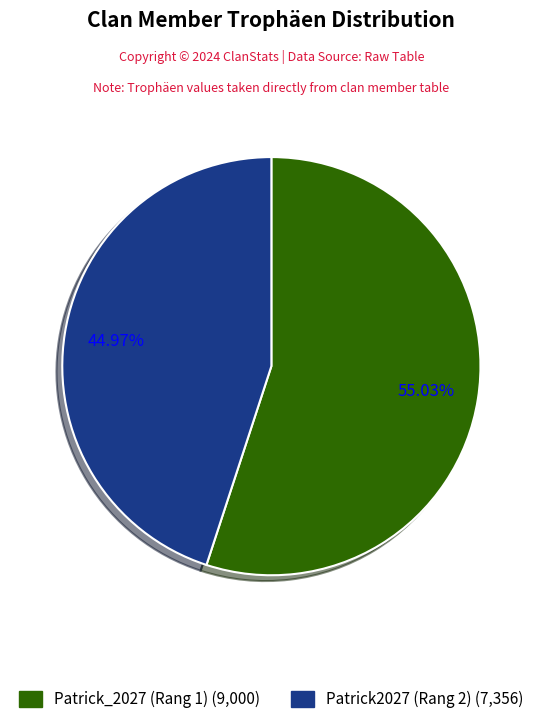

Count the number of slices in the pie.

2